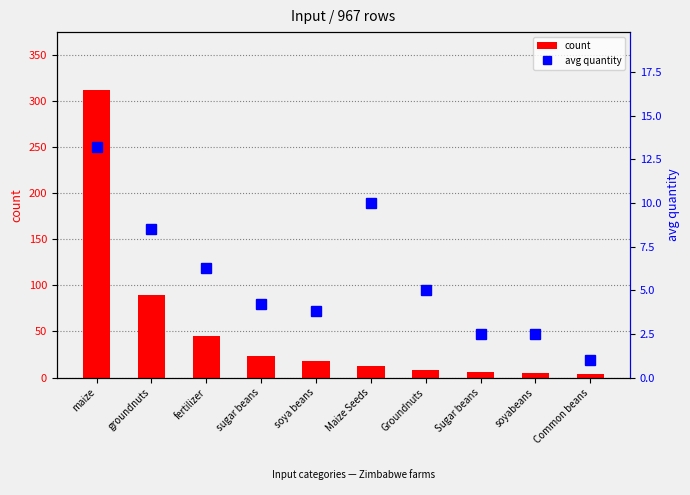

List the series in order of their peak value, highest first.

count, avg quantity